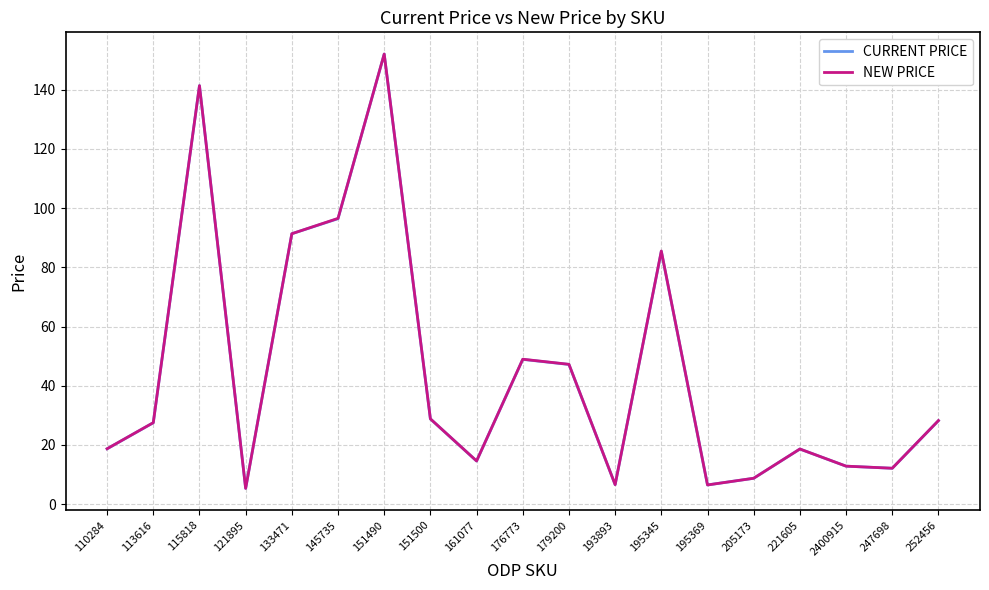

The value of NEW PRICE at 252456 is 45.6. True or false?

False